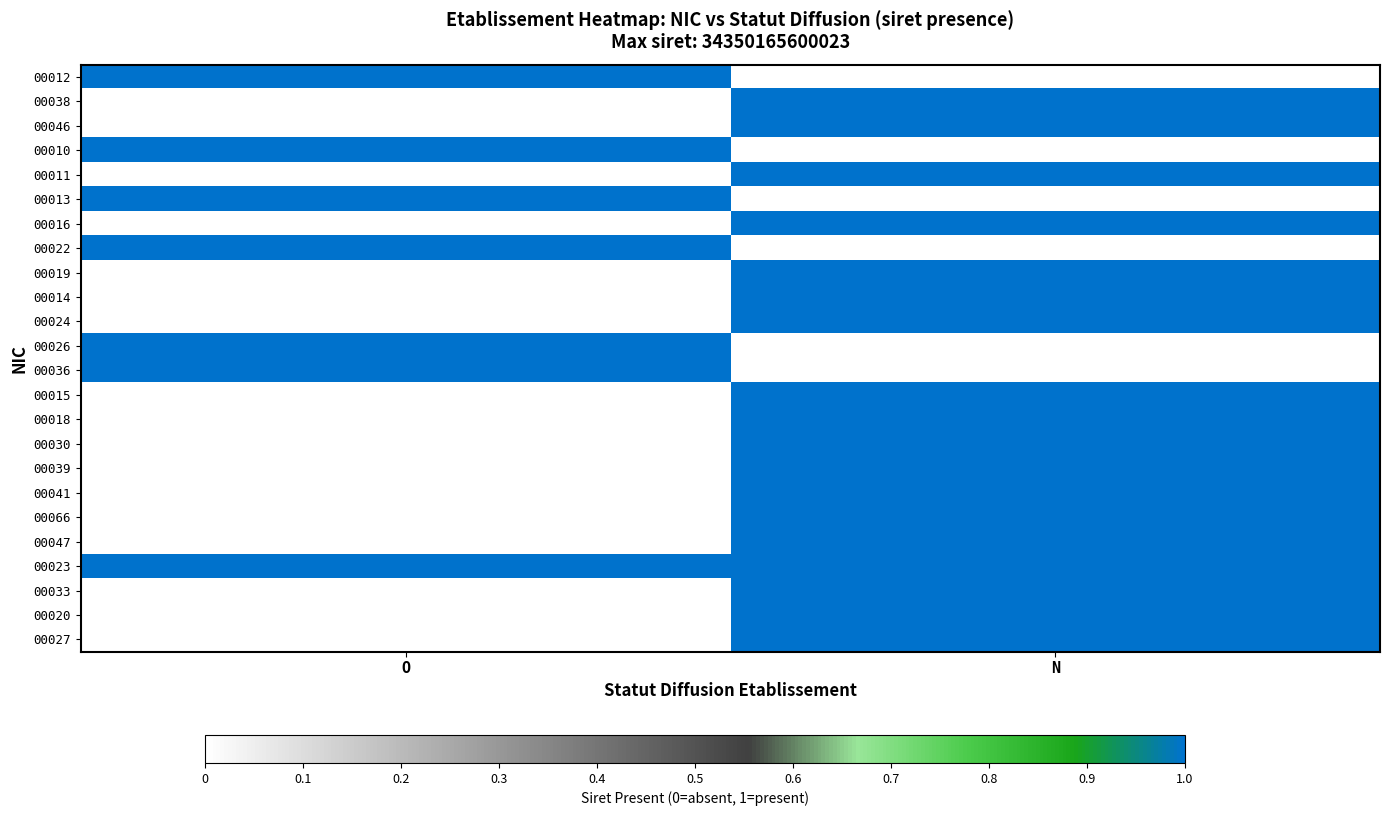

Reading left to right, what are all the values shown in this chart?

00012: O=1	N=0
00038: O=0	N=1
00046: O=0	N=1
00010: O=1	N=0
00011: O=0	N=1
00013: O=1	N=0
00016: O=0	N=1
00022: O=1	N=0
00019: O=0	N=1
00014: O=0	N=1
00024: O=0	N=1
00026: O=1	N=0
00036: O=1	N=0
00015: O=0	N=1
00018: O=0	N=1
00030: O=0	N=1
00039: O=0	N=1
00041: O=0	N=1
00066: O=0	N=1
00047: O=0	N=1
00023: O=1	N=1
00033: O=0	N=1
00020: O=0	N=1
00027: O=0	N=1